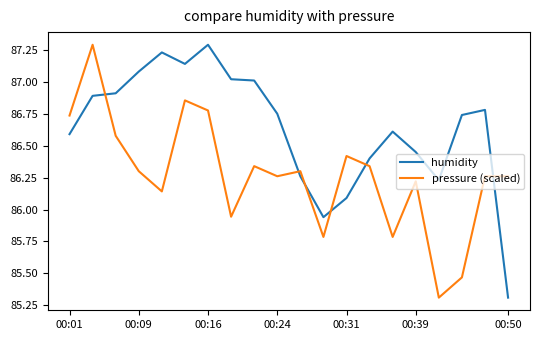

What is the lowest value of the pressure (scaled) series?

85.3